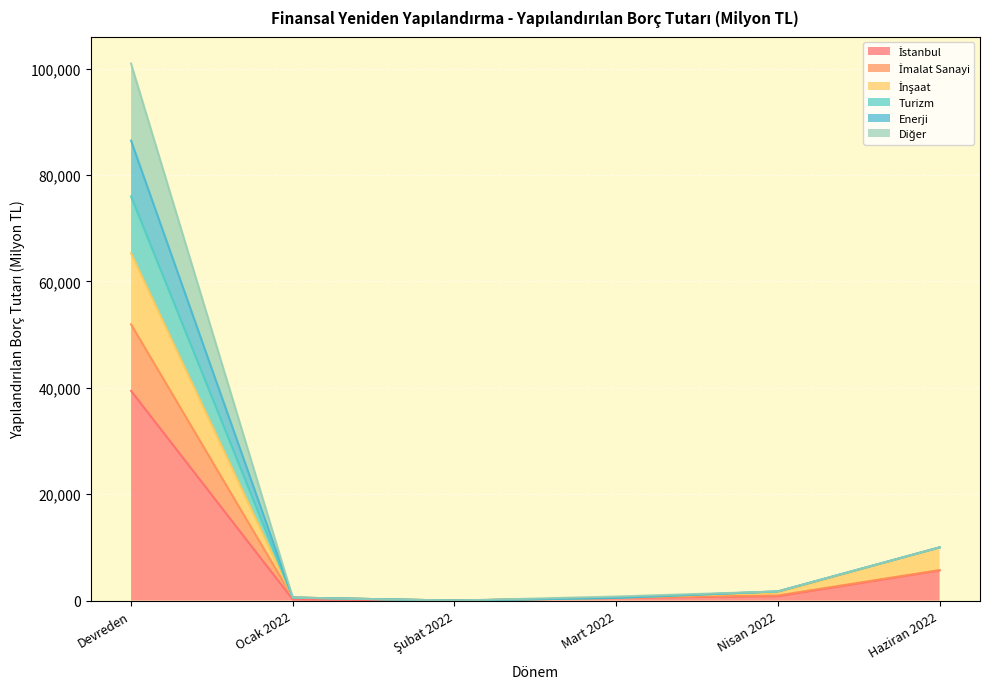

At which category is the sum across all series the highest?

Devreden